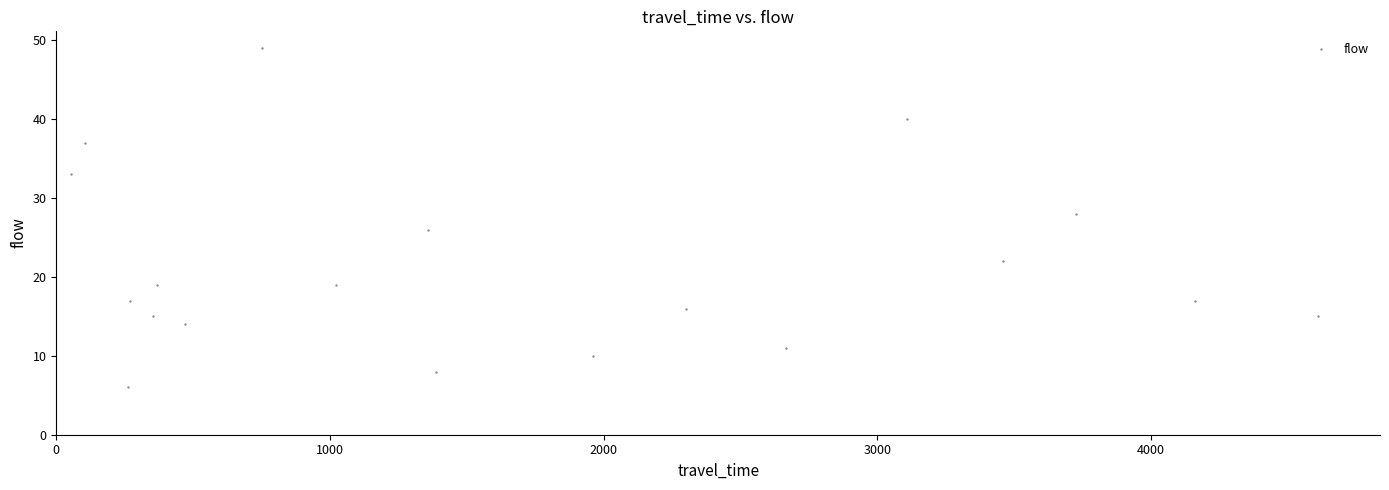

What is the range of X values (max minus min)?

4554